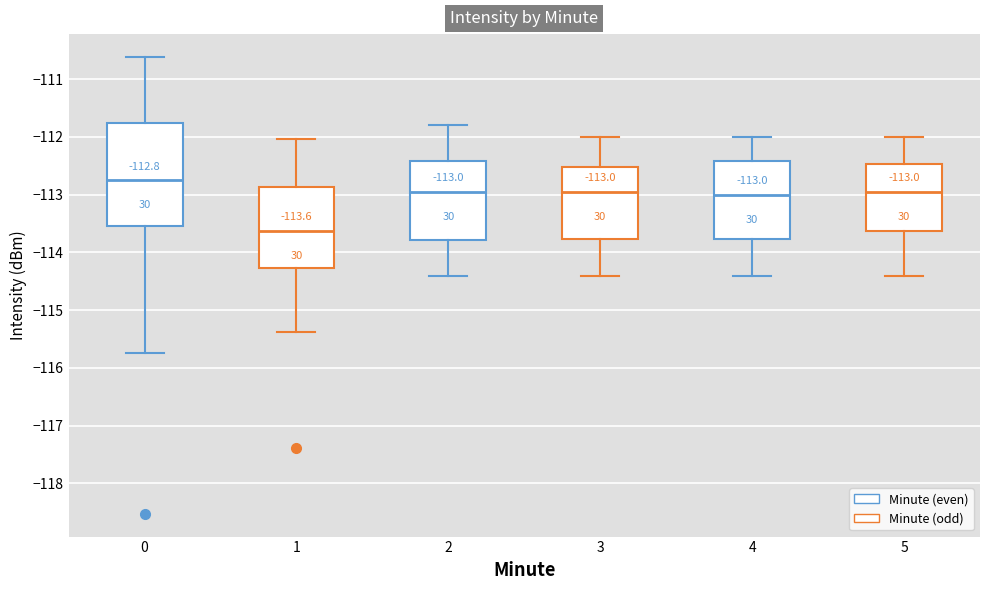

Which box has the lowest median line?

1